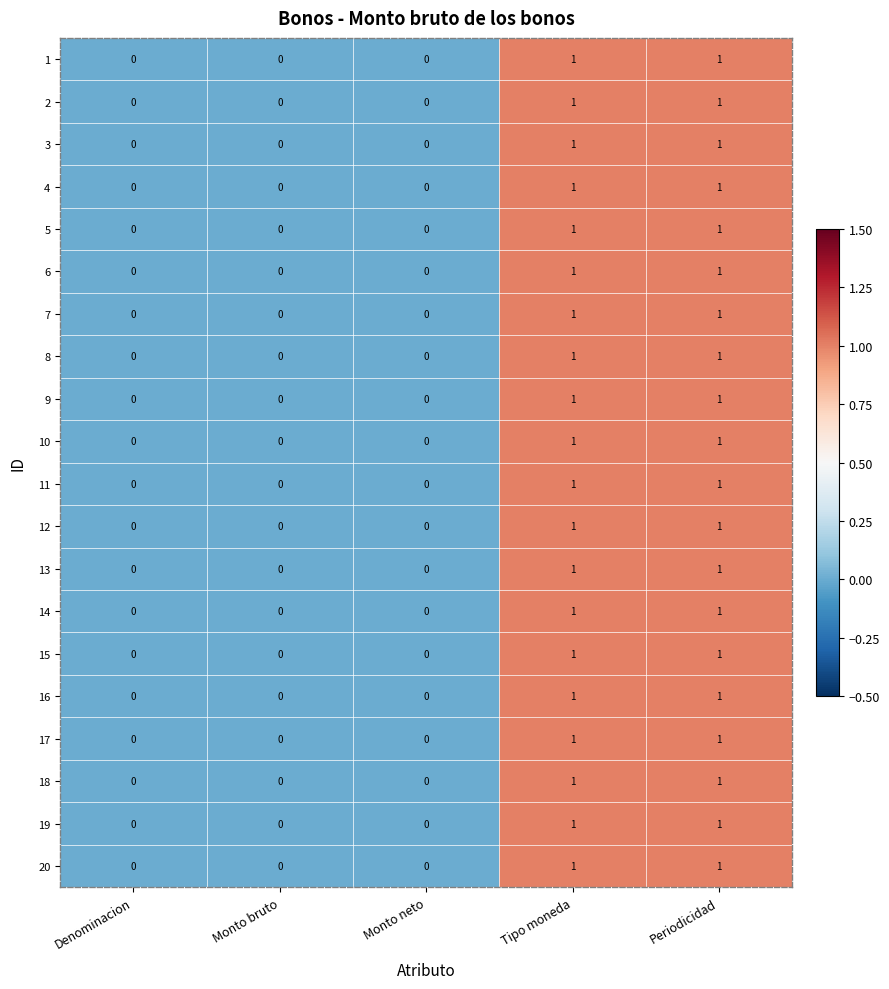

True or false: 18 has a value of 0 at Denominacion.

True